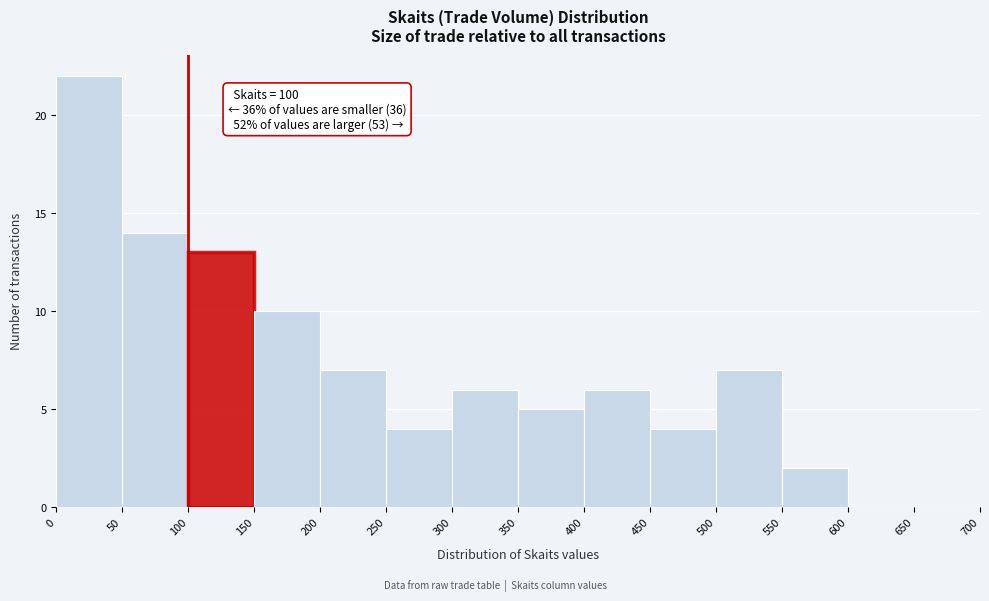

Which range on the x-axis has the tallest bar?

0 to 50